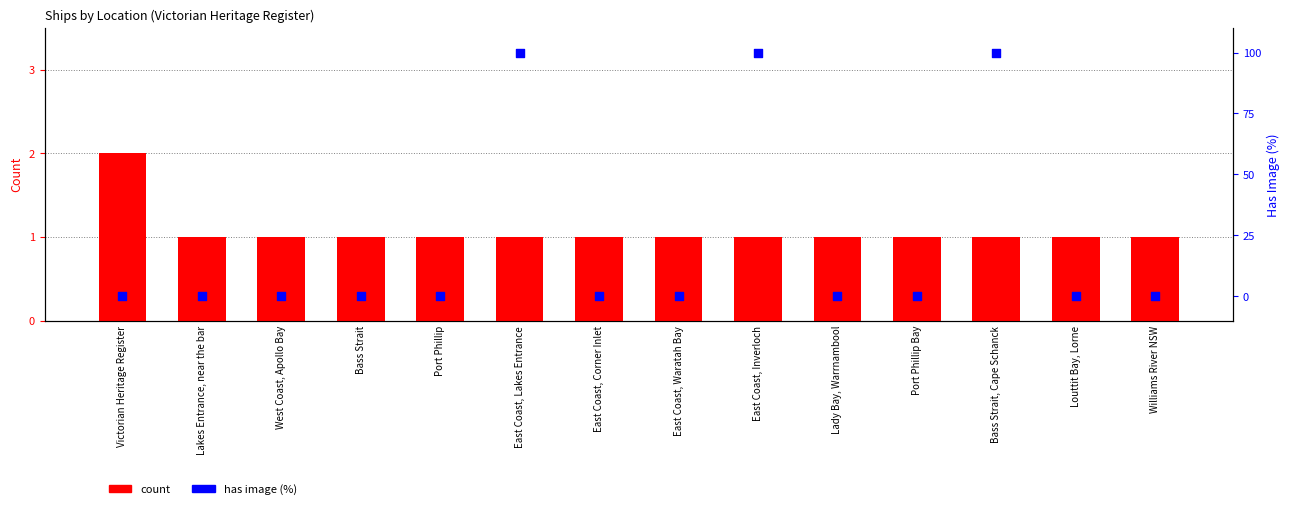

Which series has the largest Y range (max minus min)?

has image (%)